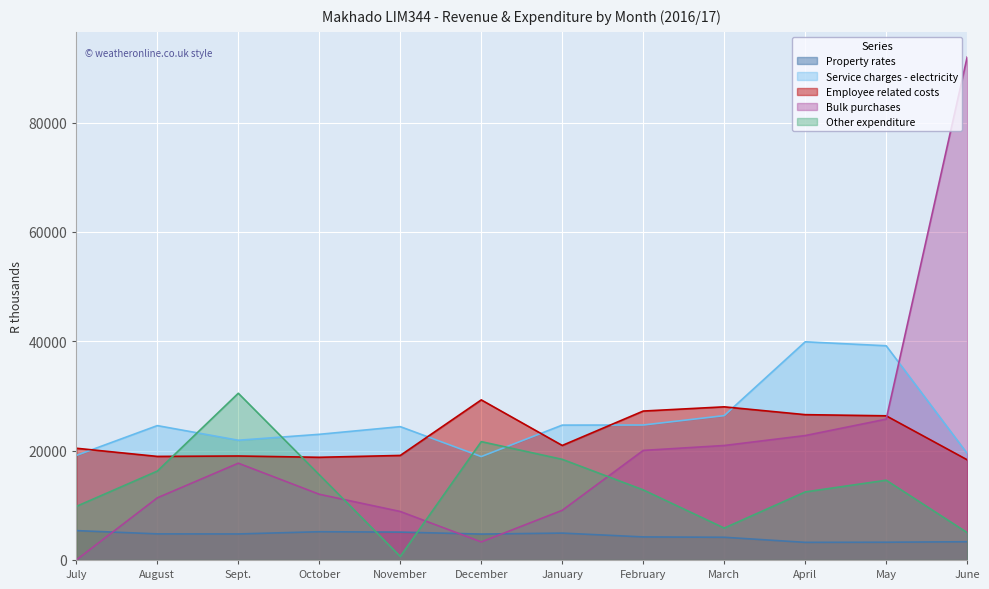

Reading left to right, extract all data points from this chart.

Property rates: 5371.8	4773.6	4759.0	5164.7	5096.0	4737.8	4916.6	4216.5	4152.2	3223.0	3245.6	3335.2
Service charges - electricity: 19125.1	24577.6	21901.0	22984.9	24386.9	18912.3	24668.6	24686.9	26402.8	39907.3	39180.3	19484.3
Employee related costs: 20436.0	18942.4	19019.0	18782.4	19120.1	29282.4	20947.0	27240.0	28010.8	26581.6	26370.6	18322.6
Bulk purchases: 5.1	11369.5	17701.0	12018.3	8869.8	3297.8	9086.2	20041.8	20938.8	22756.9	25756.1	92000.9
Other expenditure: 9796.8	16259.7	30494.5	15582.6	643.5	21646.5	18408.6	12819.1	5835.0	12445.2	14589.9	4999.8